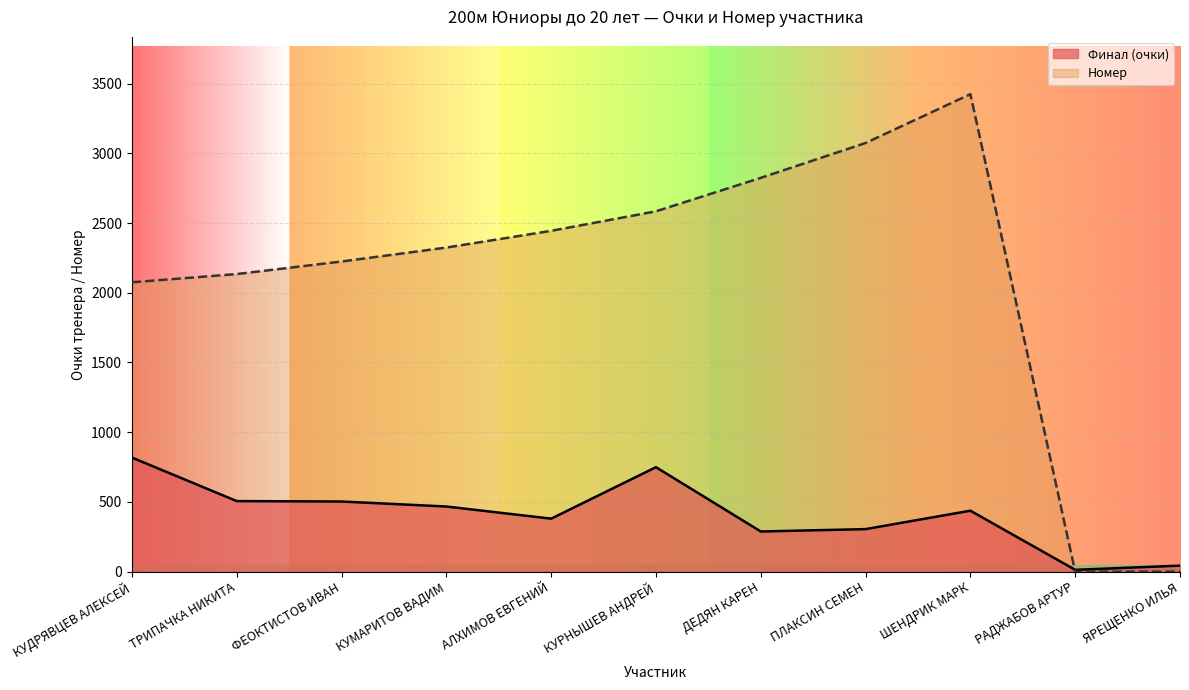

How many values in the Номер series exceed 2324?

5